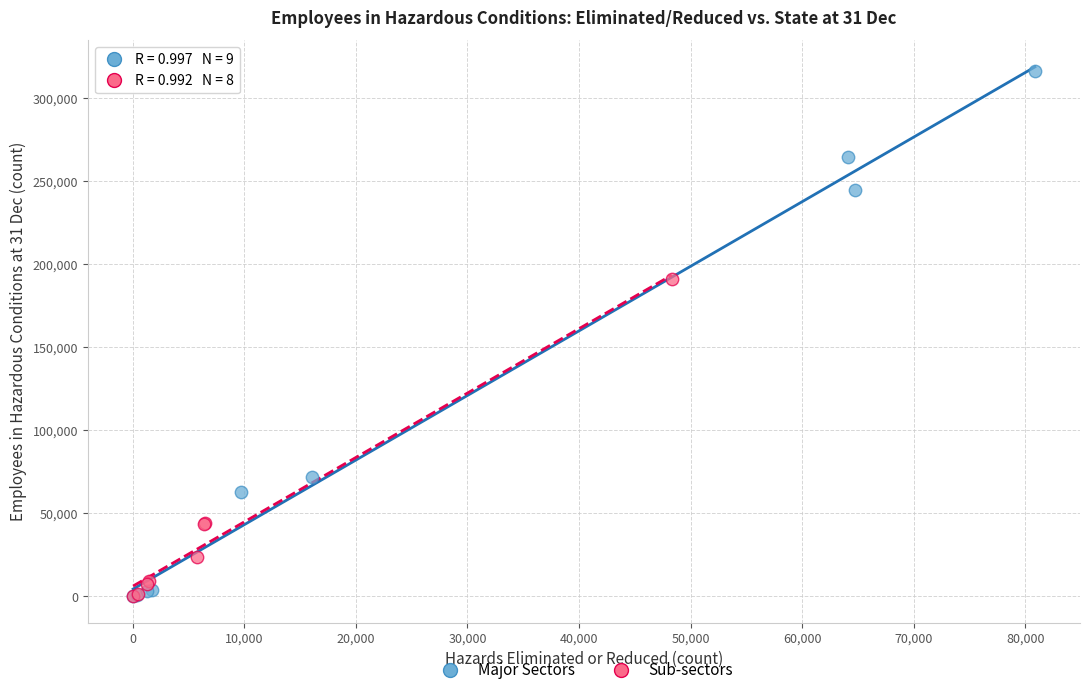

Which series contains the highest Y value?

Major Sectors